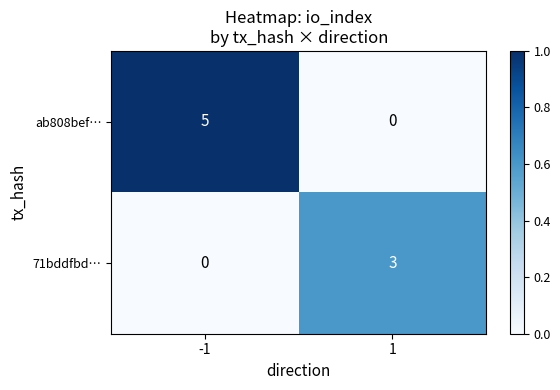

Is it true that 71bddfbd… equals -1 at -1?

False